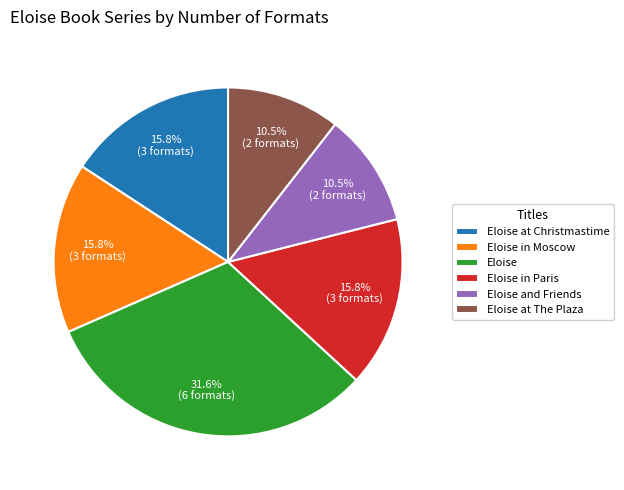

What percentage is the Eloise in Paris slice, to the nearest percent?

16%